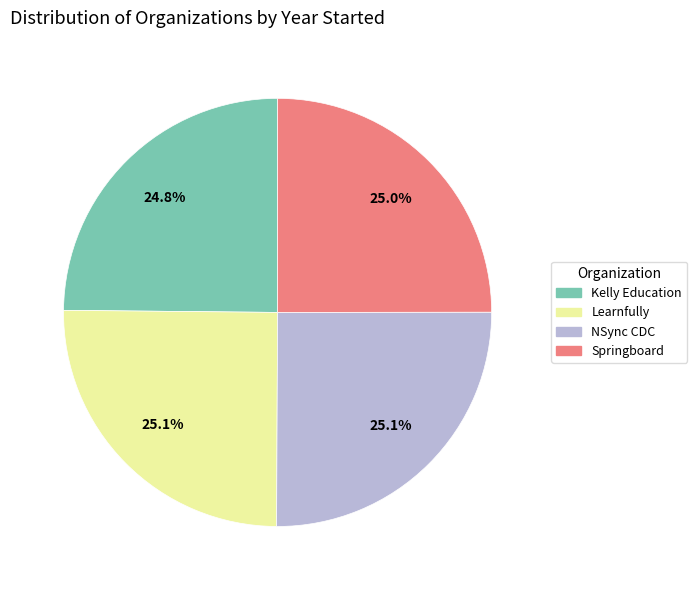

Is there a majority slice in this chart?

No